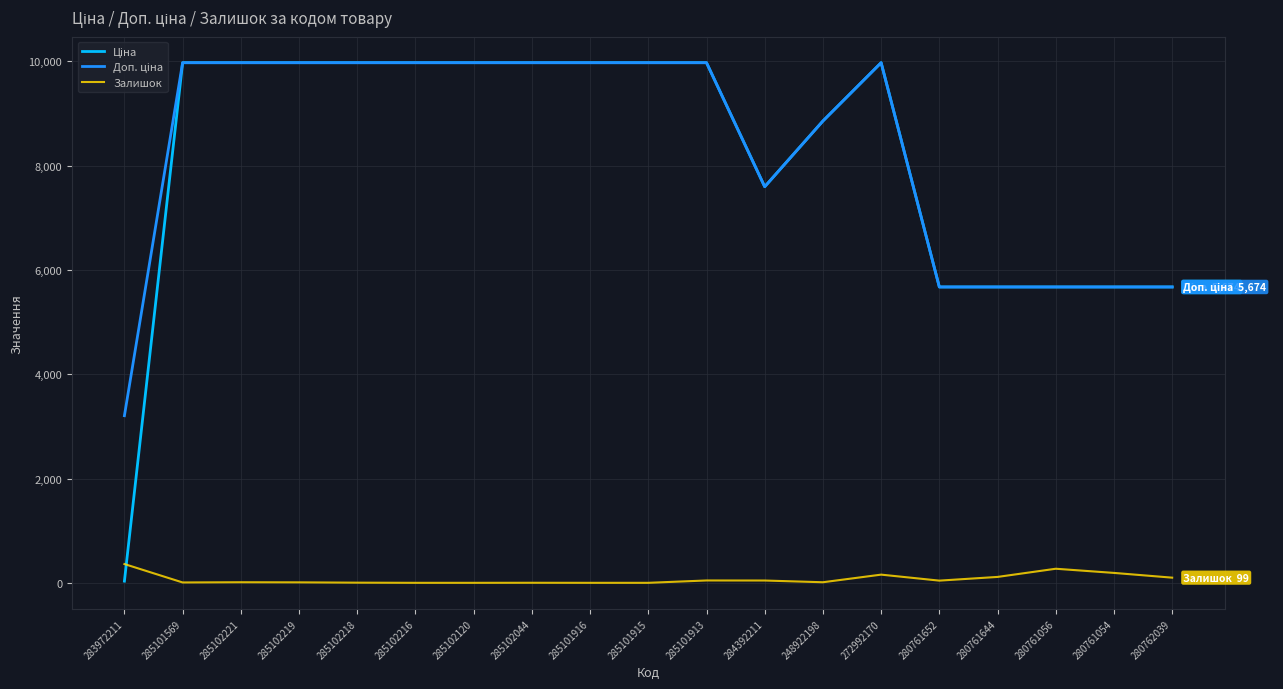

What is the maximum value for Залишок?

360.0